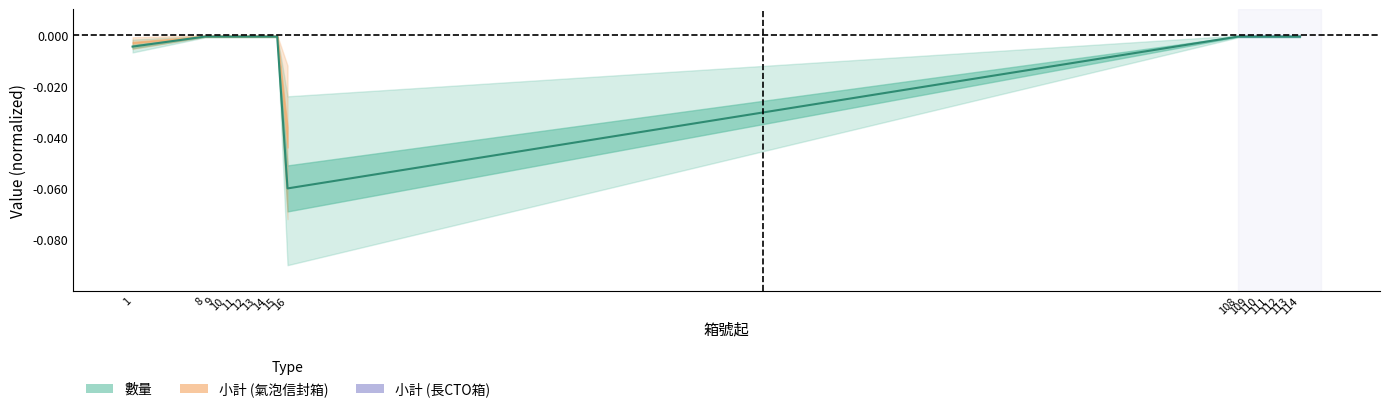

True or false: the data shows -0.0 at 112.

True